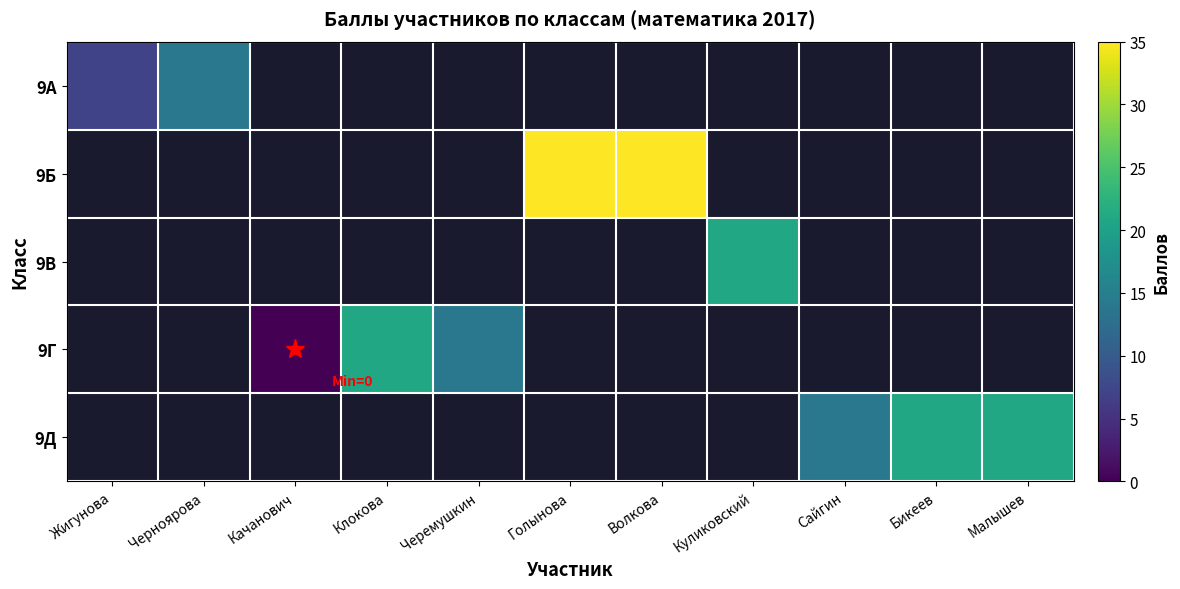

Count the number of data series in this chart.

5